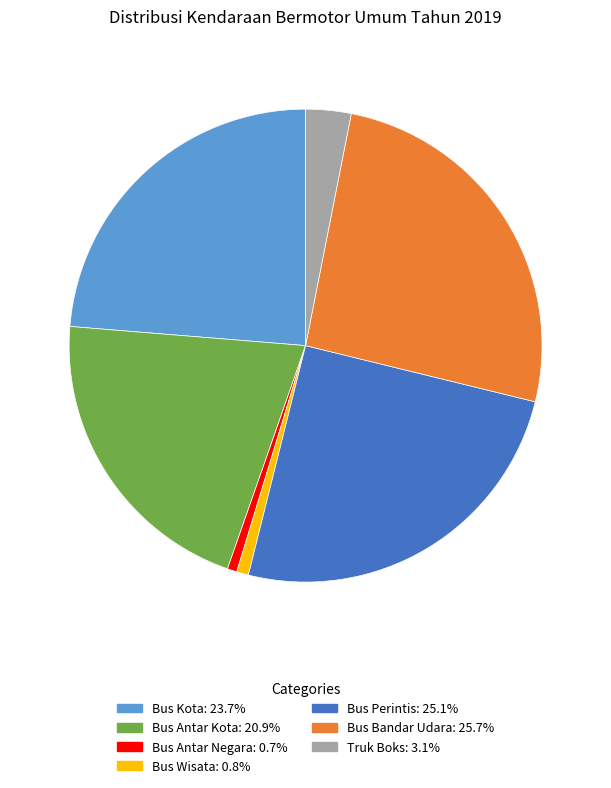

What is the largest slice in the pie chart?

Bus Bandar Udara